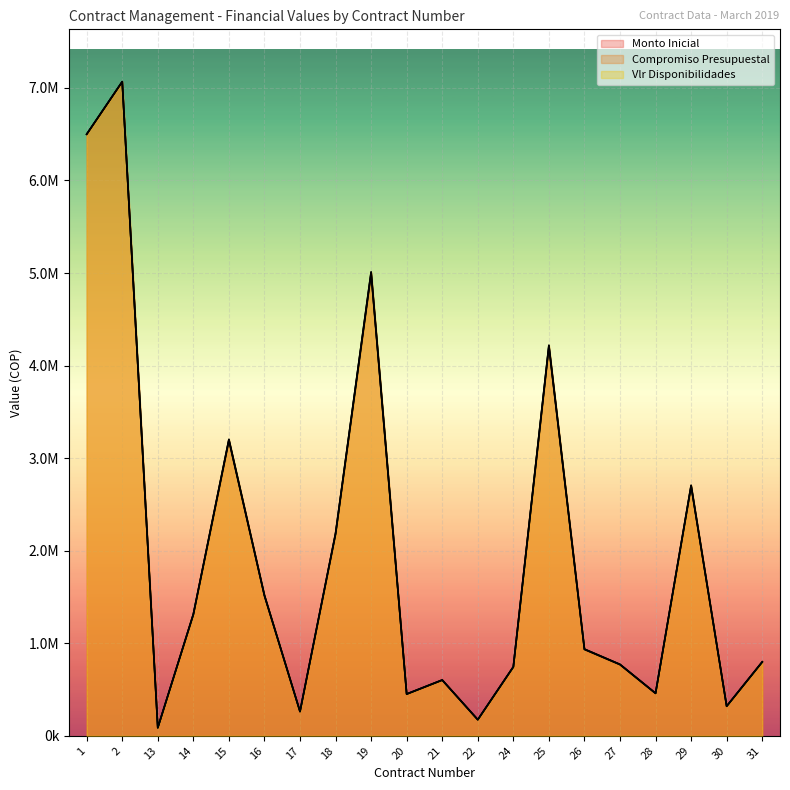

Where is Monto Inicial nearest to the value 3577288?

15